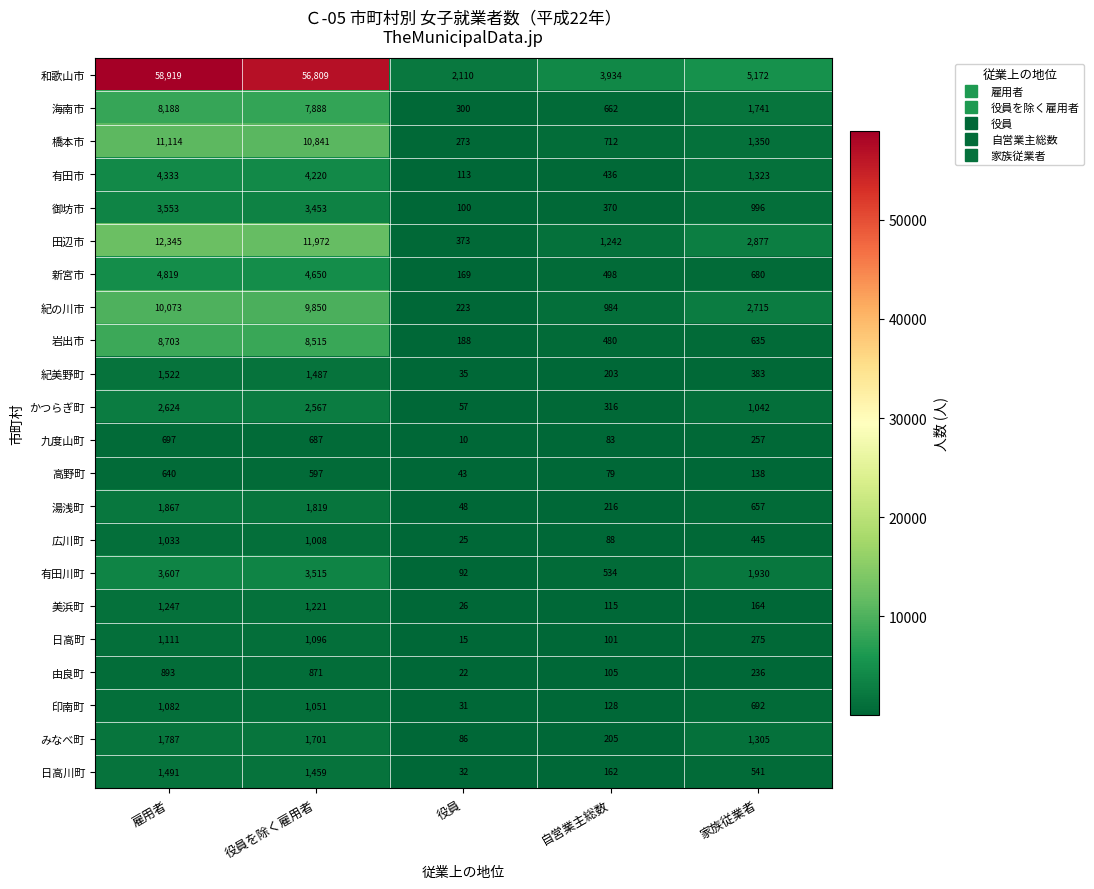

Rank the series by their maximum value, from highest to lowest.

和歌山市, 田辺市, 橋本市, 紀の川市, 岩出市, 海南市, 新宮市, 有田市, 有田川町, 御坊市, かつらぎ町, 湯浅町, みなべ町, 紀美野町, 日高川町, 美浜町, 日高町, 印南町, 広川町, 由良町, 九度山町, 高野町